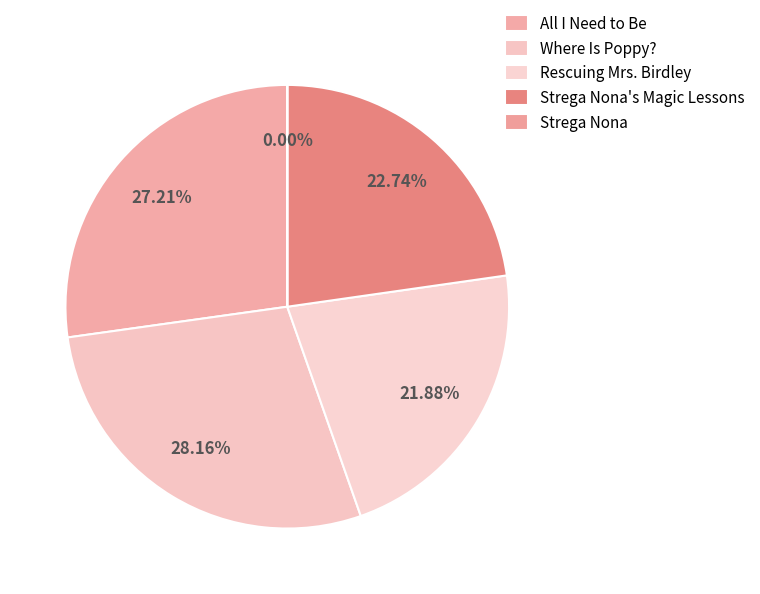

Which has a higher value, Strega Nona's Magic Lessons or Where Is Poppy??

Where Is Poppy?